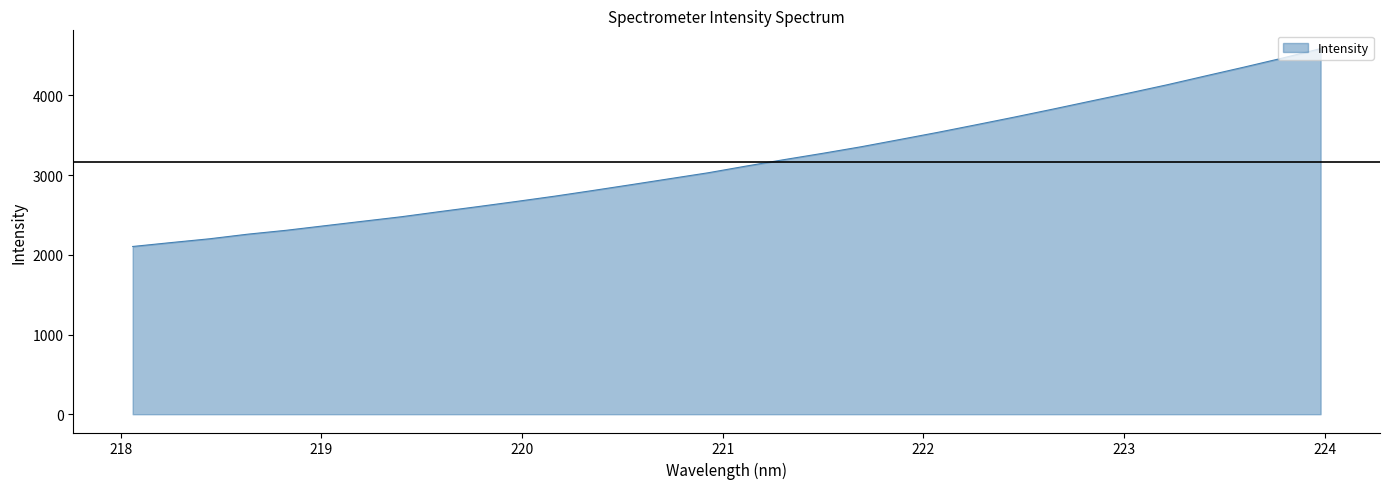

How many distinct data groups are displayed?

1